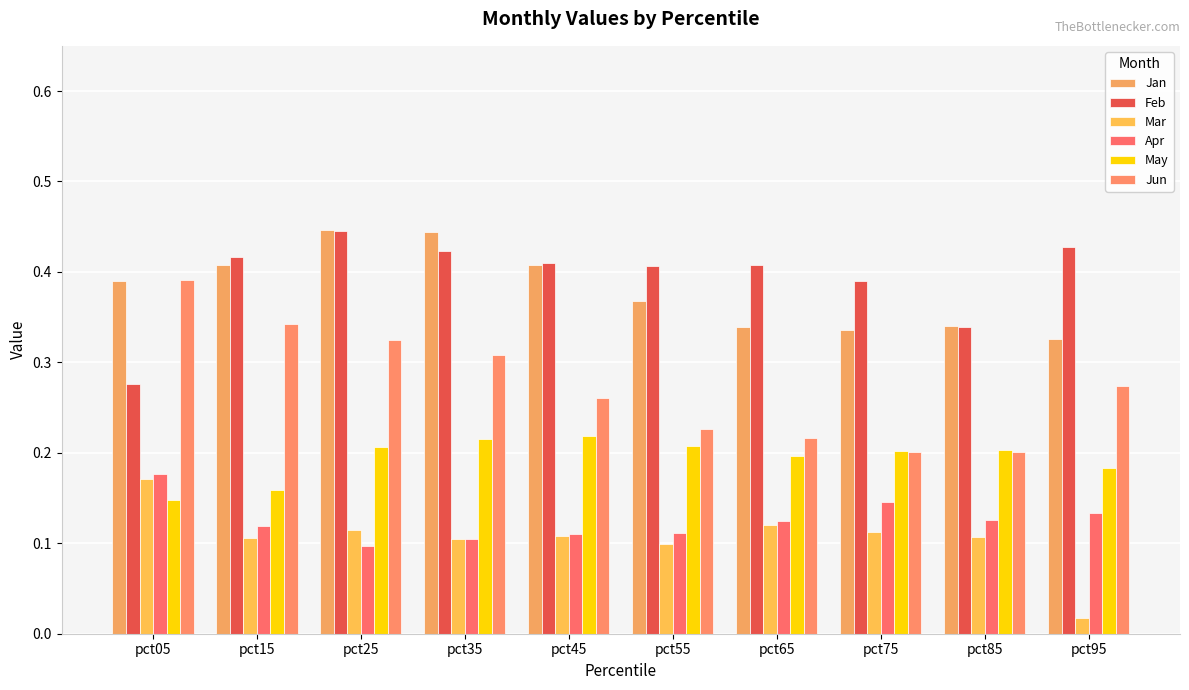

What is the value of the Jun bar at the 2nd from the left?

0.3